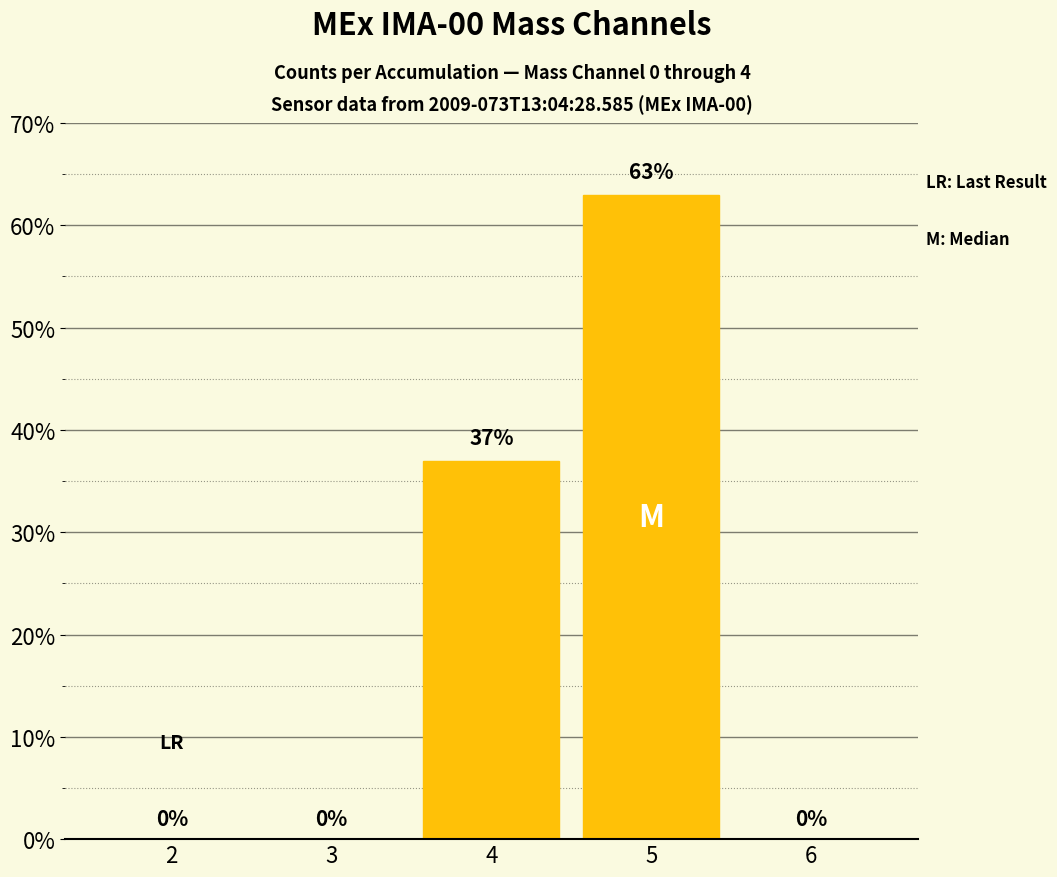

Approximately how many times larger is the value at 4 compared to 5?

0.6